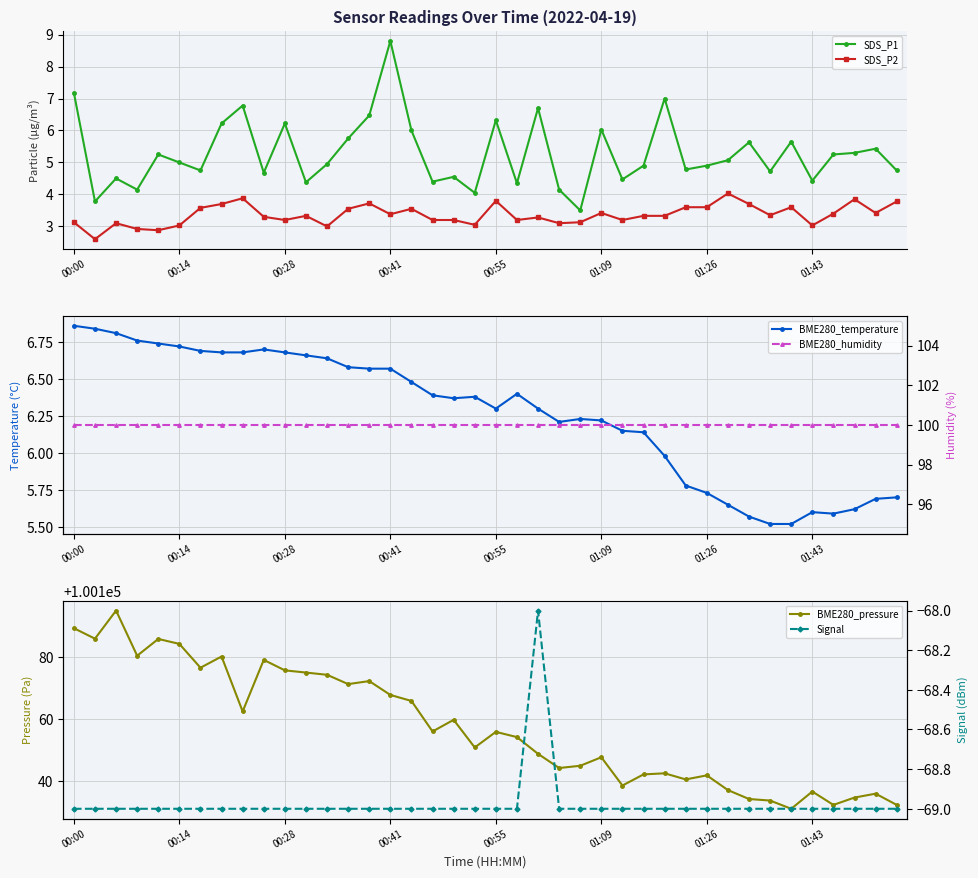

True or false: SDS_P2 has a value of 3.8 at 00:55.

True